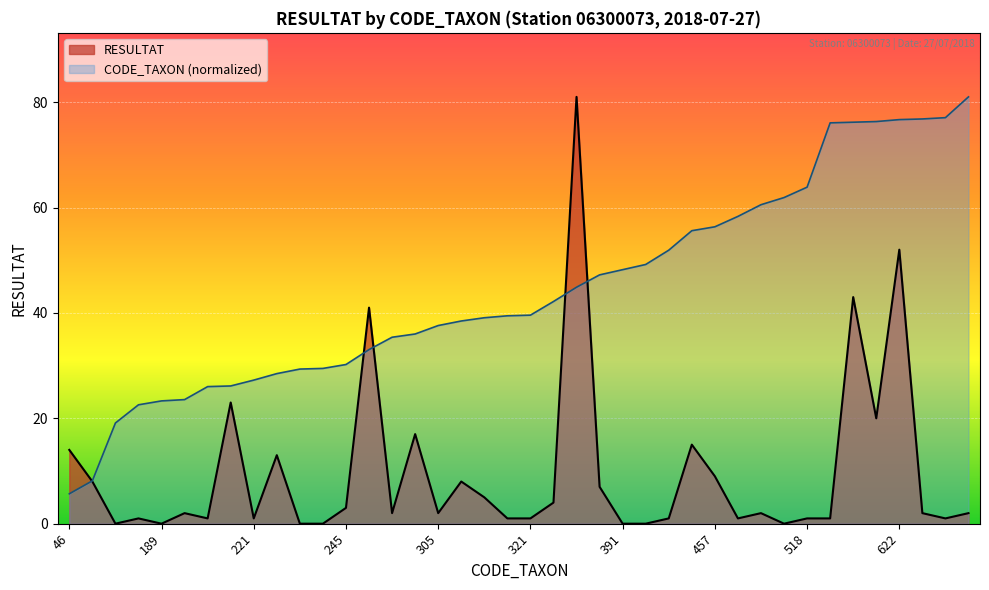

What is the spread (max minus min) of values at 191?

21.5